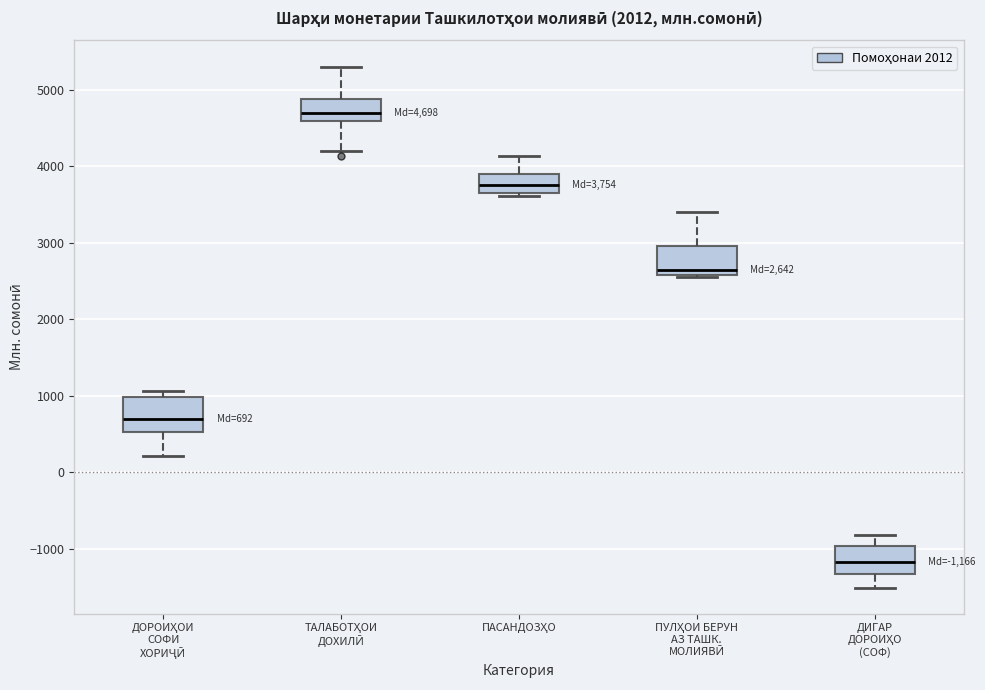

Which box has the lowest median line?

ДИГАР ДОРОИҲО (СОФ)